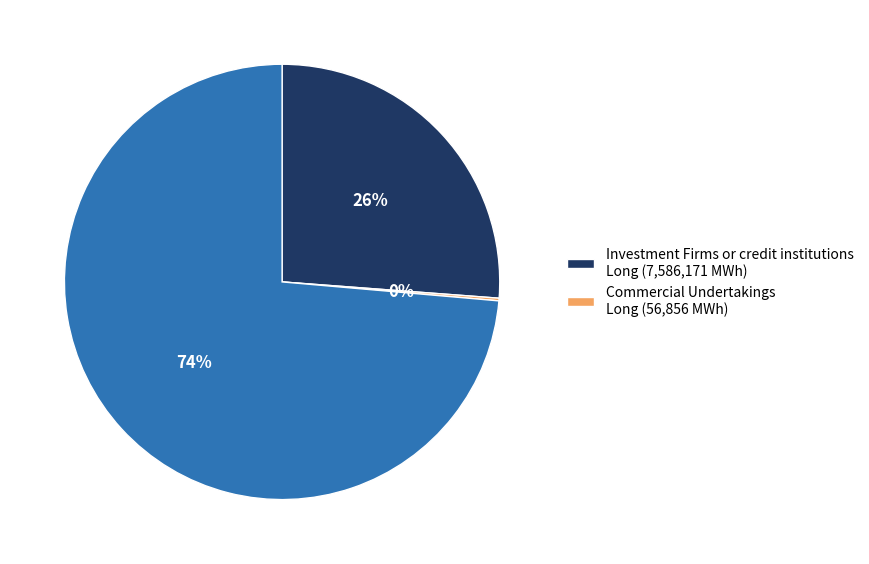

To the nearest percent, what is the average slice percentage?

33%